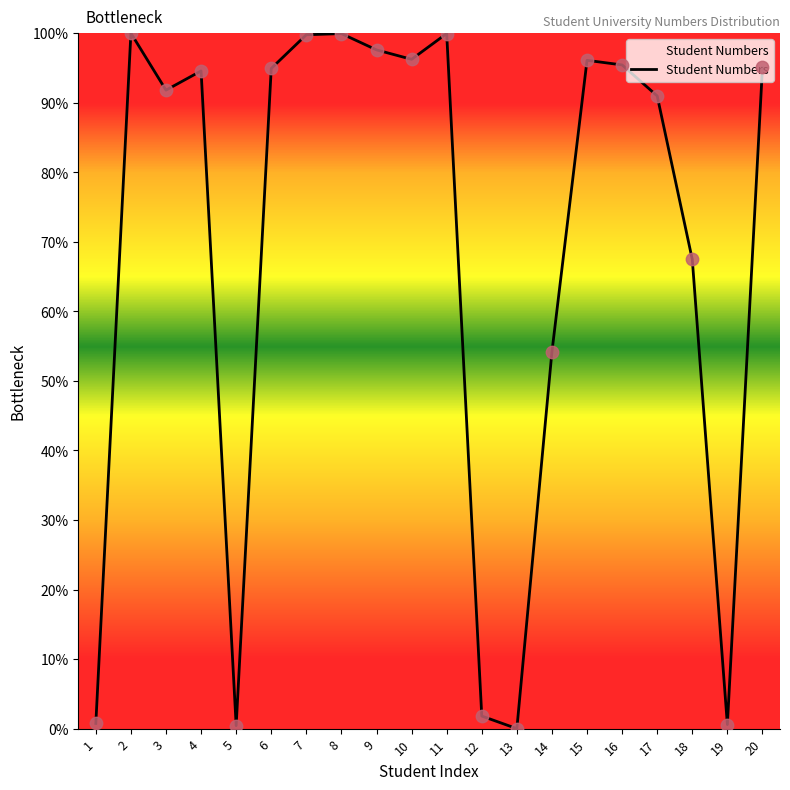

Which has a higher value, 14 or 18?

18